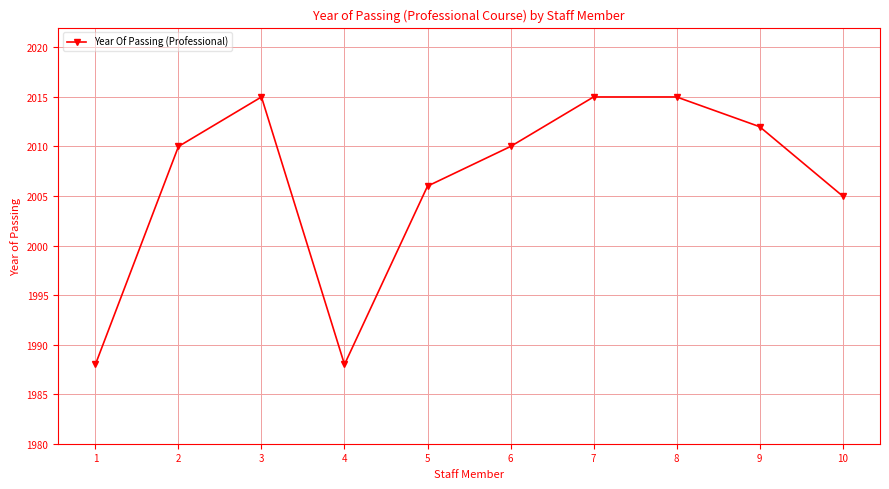

Reading left to right, extract all data points from this chart.

1988	2010	2015	1988	2006	2010	2015	2015	2012	2005